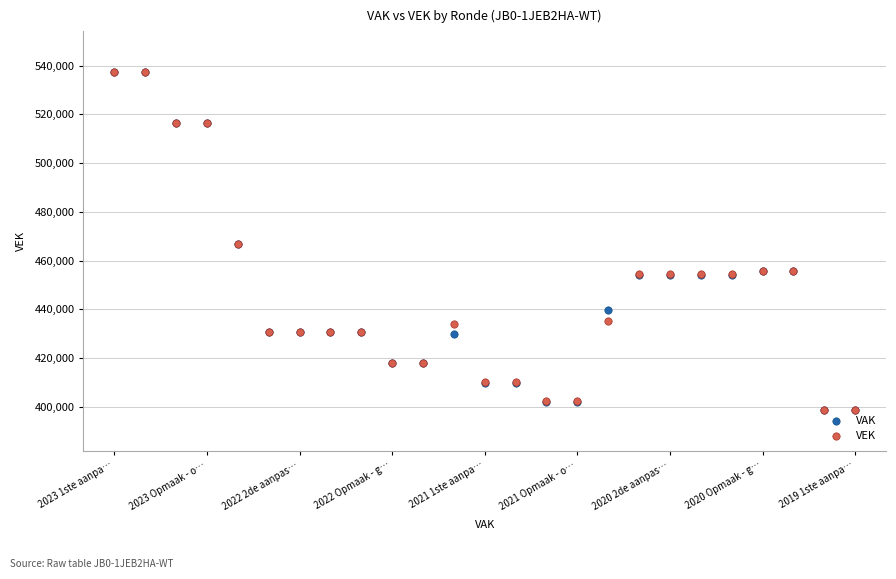

What are all the series names shown in the legend?

VAK, VEK